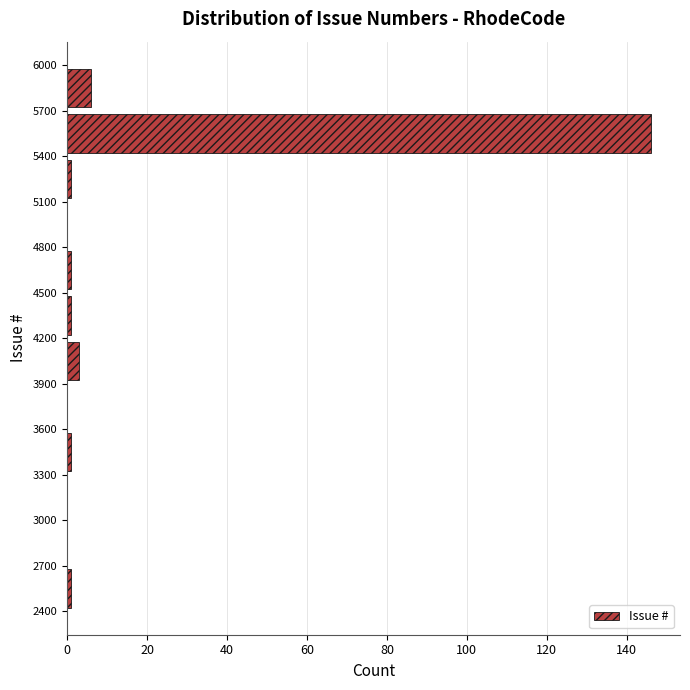

Reading bottom to top, list every bar in this chart as the range it spans on the y-axis followed by its length. The values are not printed on the chart, so give them approximately, as read against the axis.

2400 to 2700: under 2
2700 to 3000: 0
3000 to 3300: 0
3300 to 3600: under 2
3600 to 3900: 0
3900 to 4200: 4
4200 to 4500: under 2
4500 to 4800: under 2
4800 to 5100: 0
5100 to 5400: under 2
5400 to 5700: 146
5700 to 6000: 6